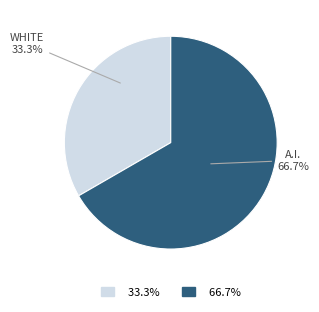

Is there a majority slice in this chart?

Yes